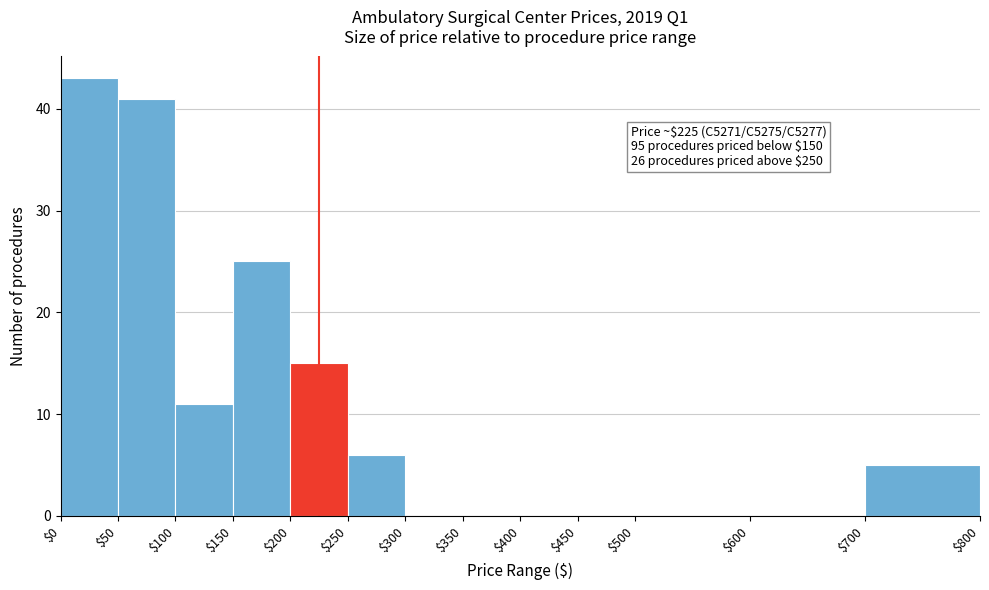

Which range on the x-axis has the tallest bar?

$0 to $50